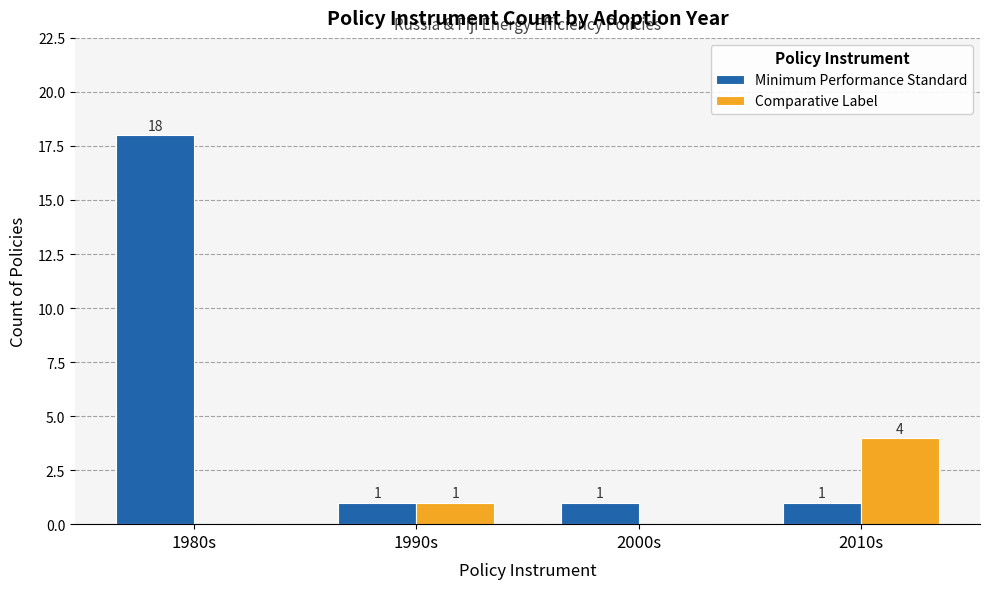

How many groups of bars are there?

4